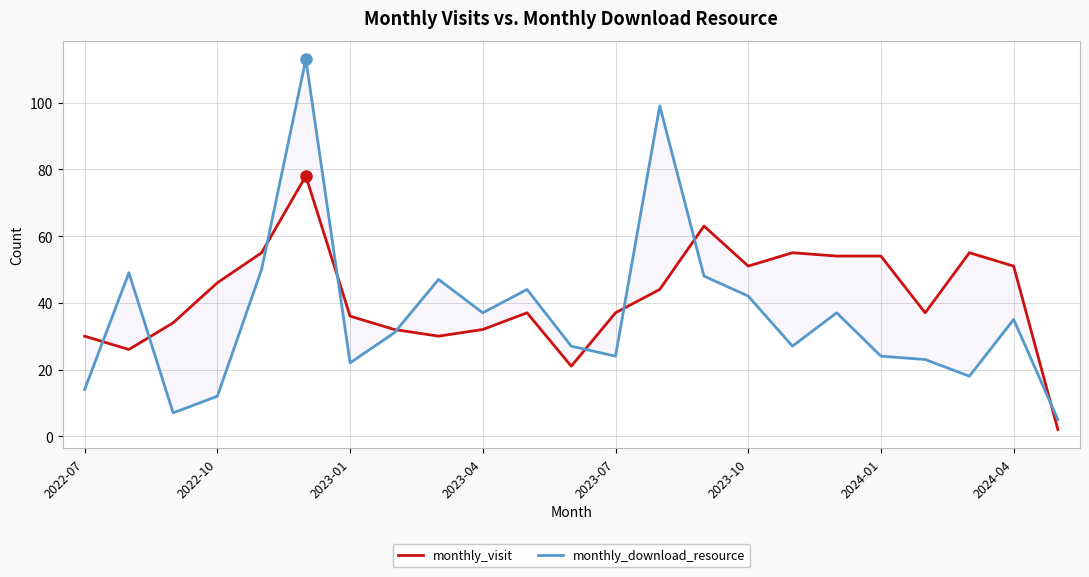

Is this an area chart (filled region under the line)?

No